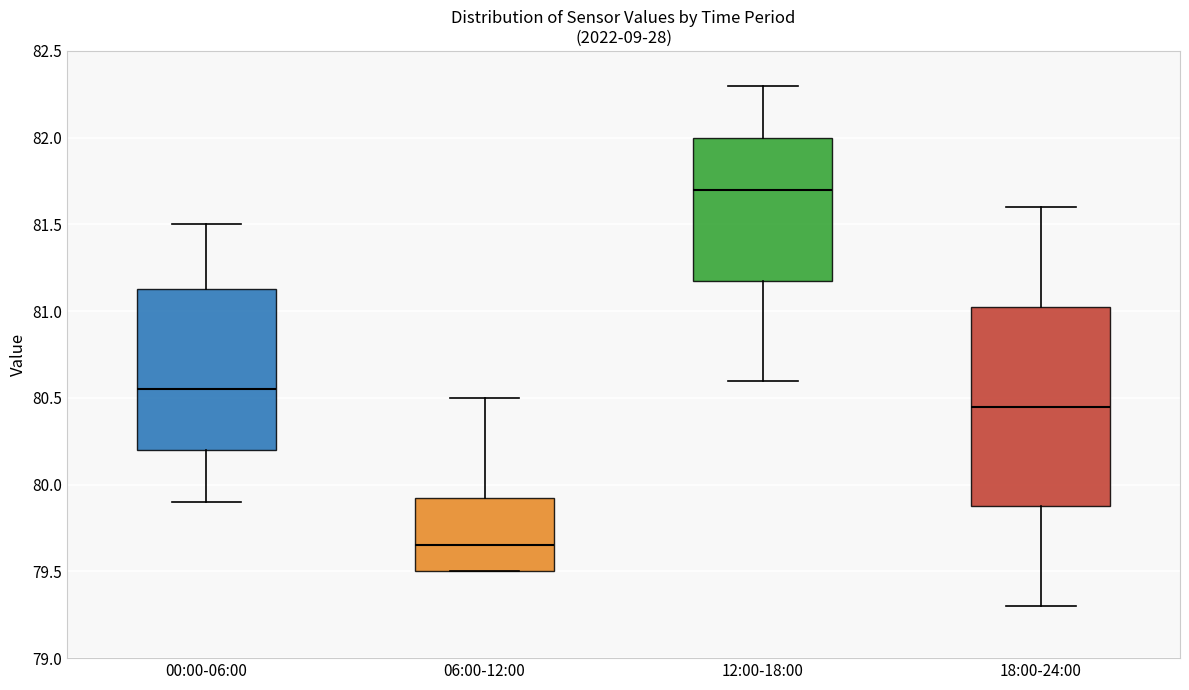

Comparing the boxes themselves (not the whiskers), which one is the tallest?

18:00-24:00